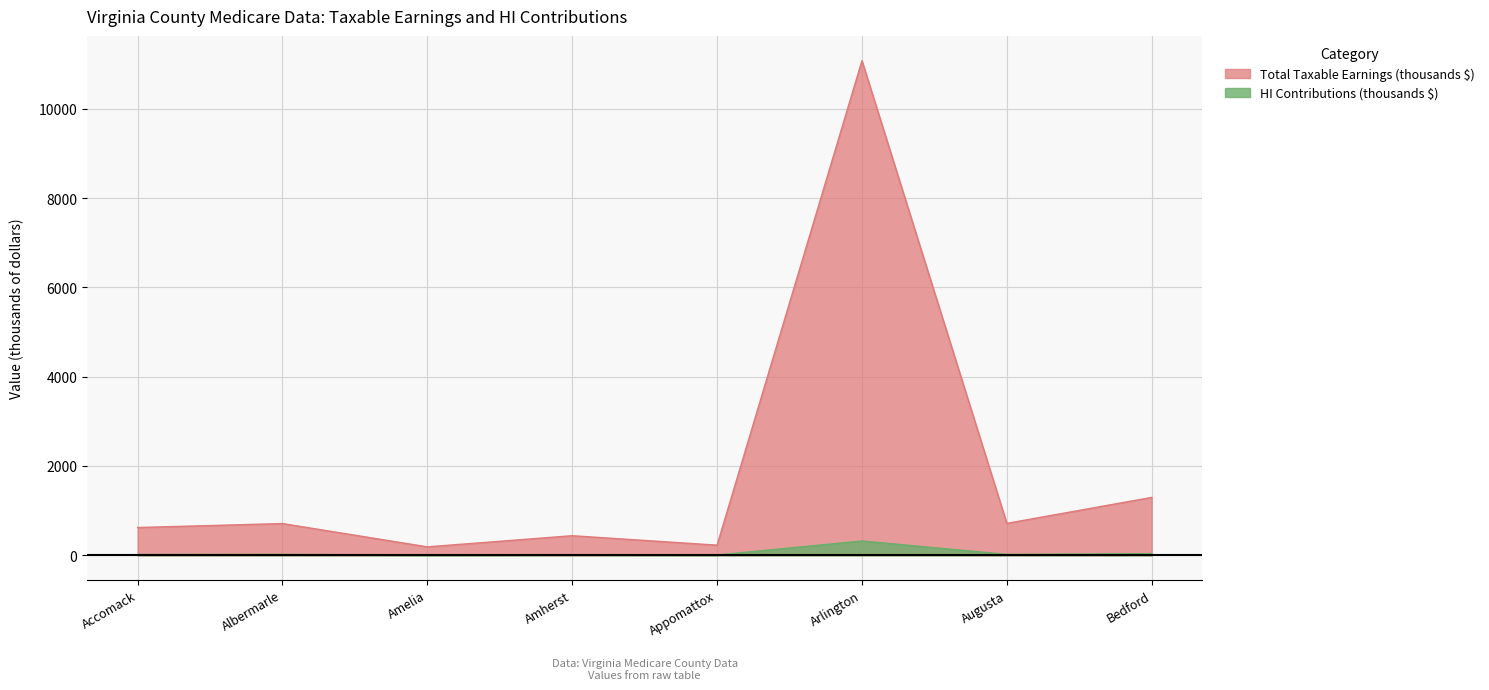

Rank the series by their average value, from highest to lowest.

Total Taxable Earnings (thousands $), HI Contributions (thousands $)